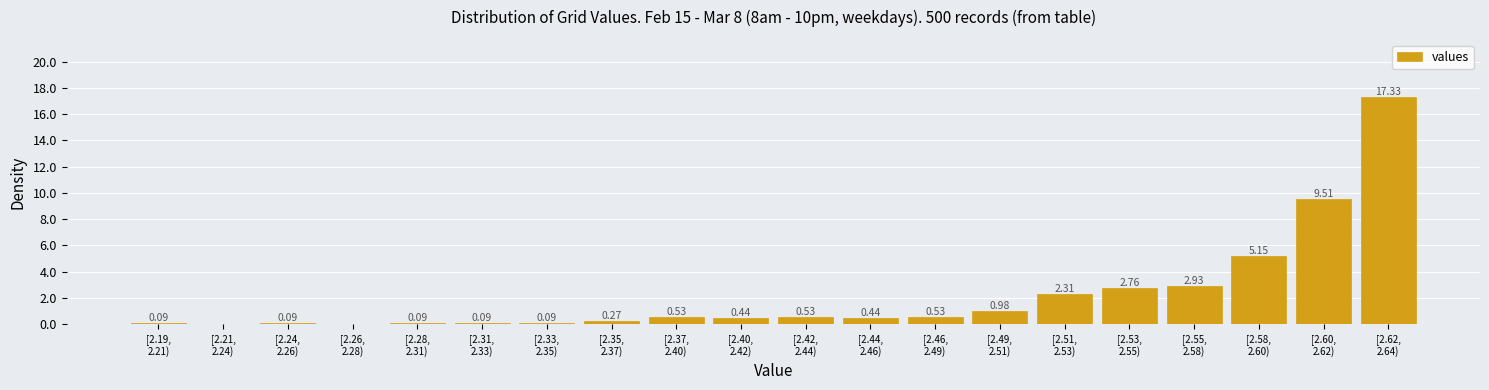

What is the sum of all values?

44.2